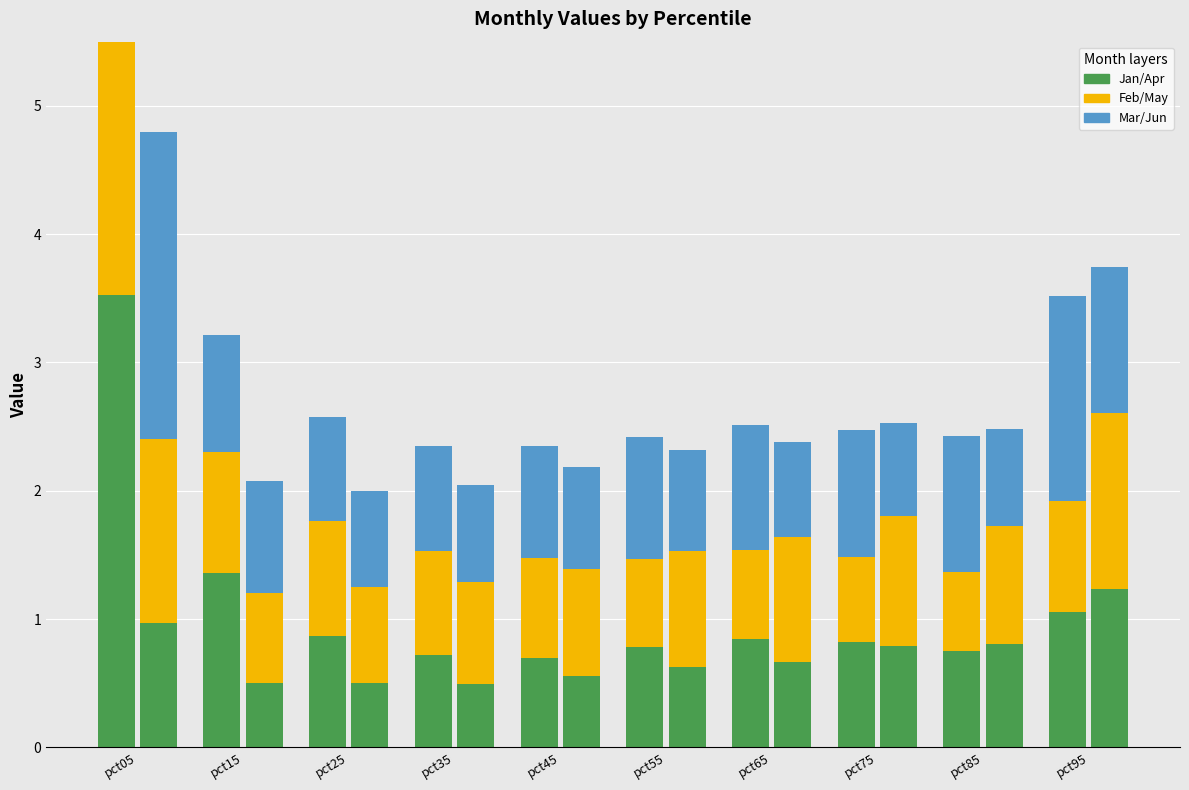

At how many categories does at least one series exceed 3?

1